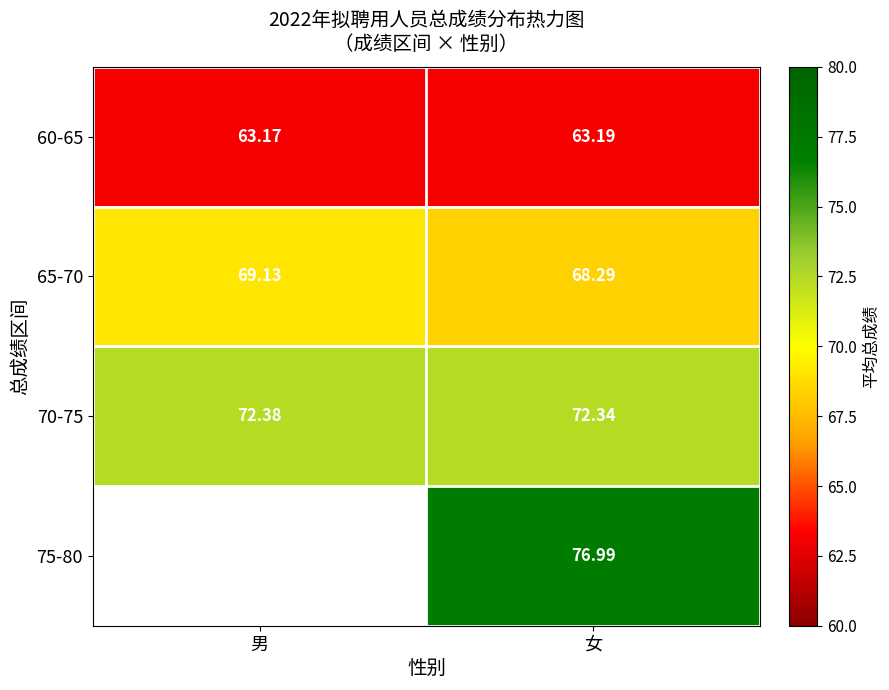

Count the number of data series in this chart.

4